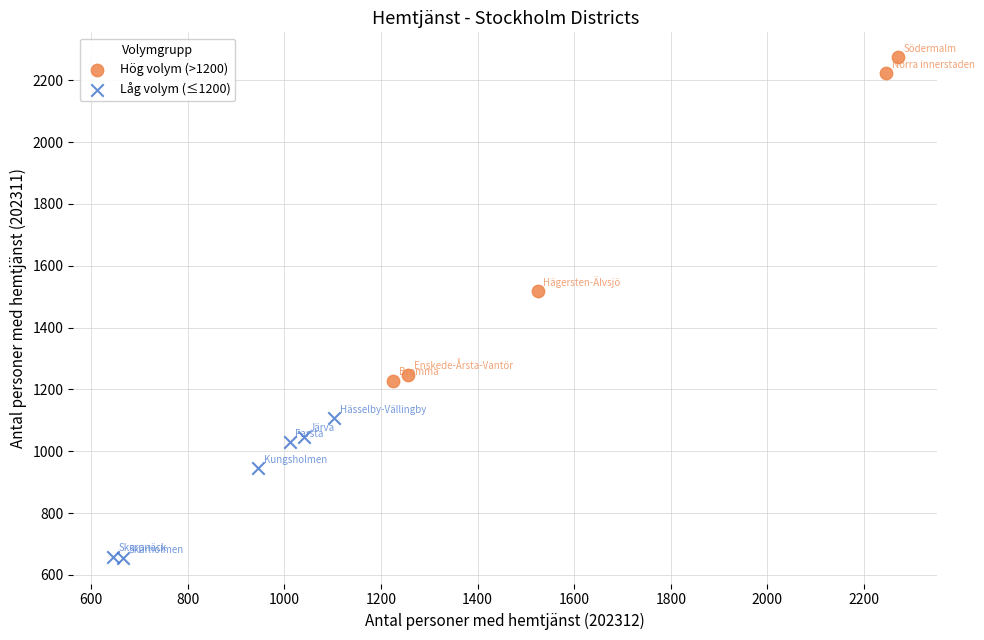

Which series contains the highest Y value?

Hög volym (>1200)